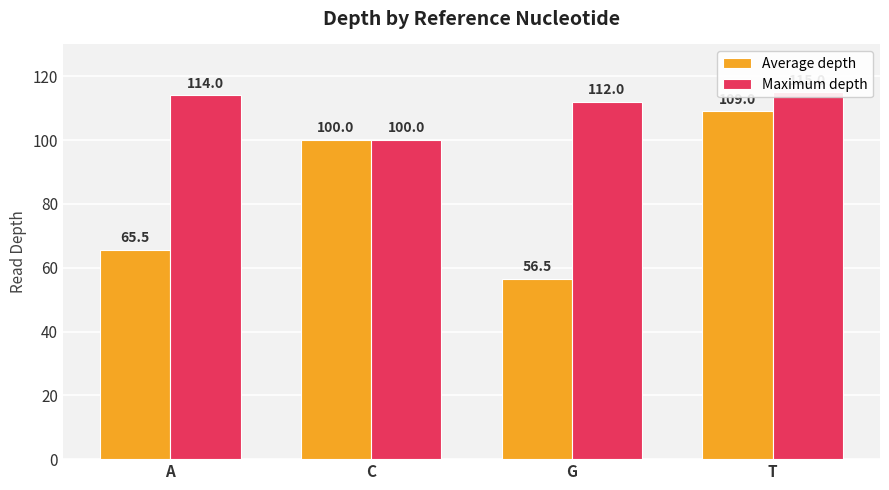

At which label does Maximum depth first exceed 114?

T